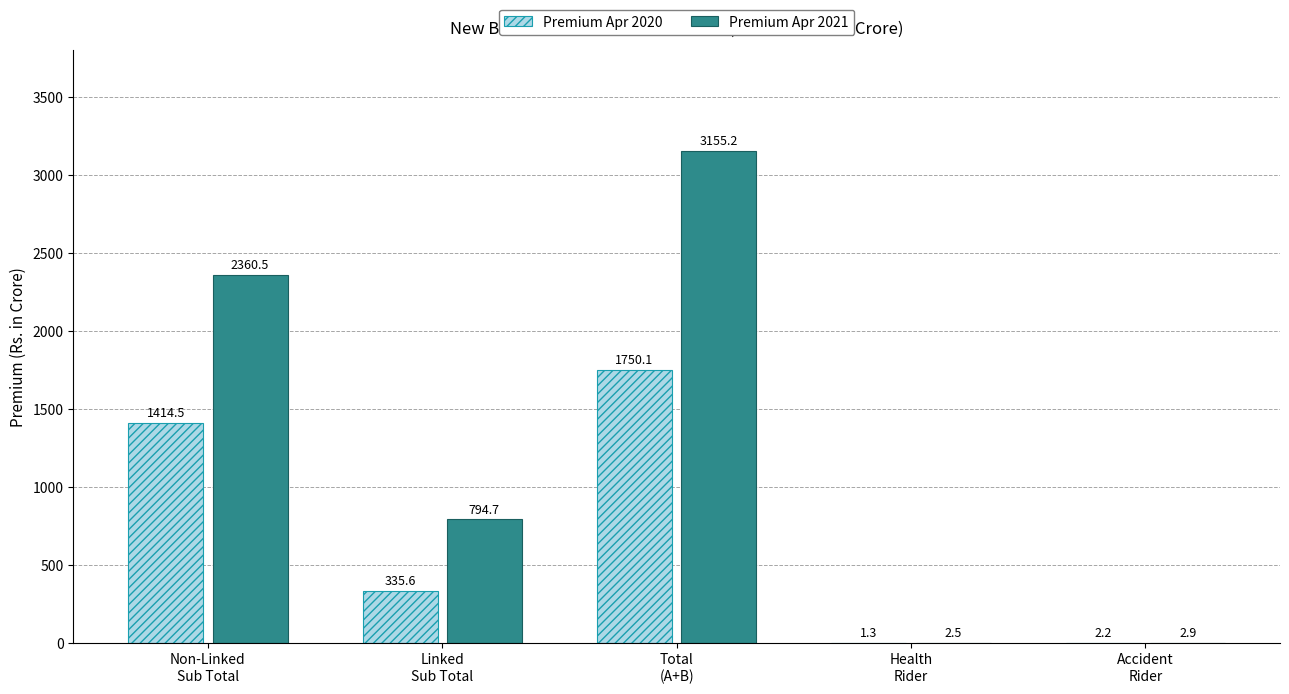

What is the maximum value shown in the chart?

3155.2